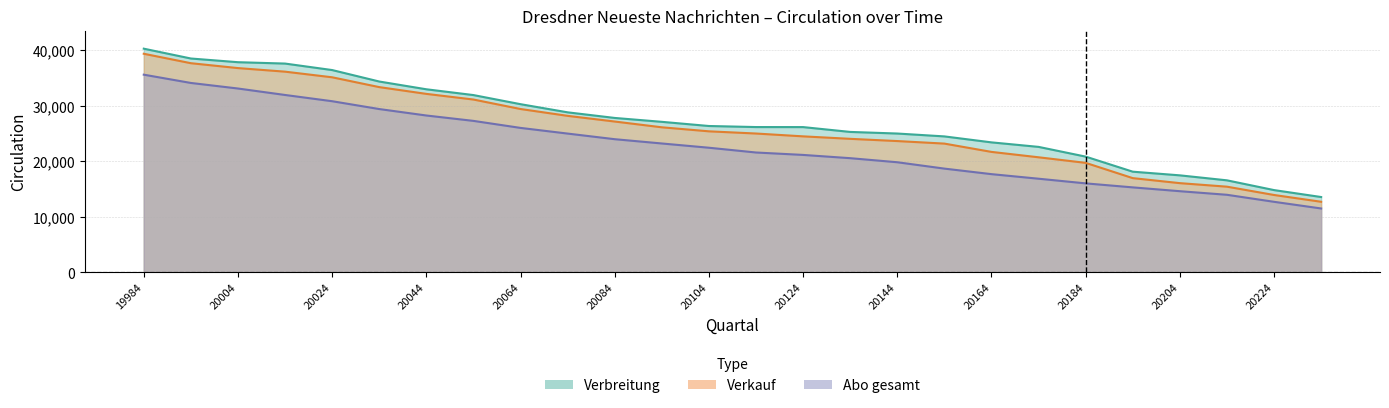

True or false: Verkauf has more than 1 points higher than both neighbors.

False